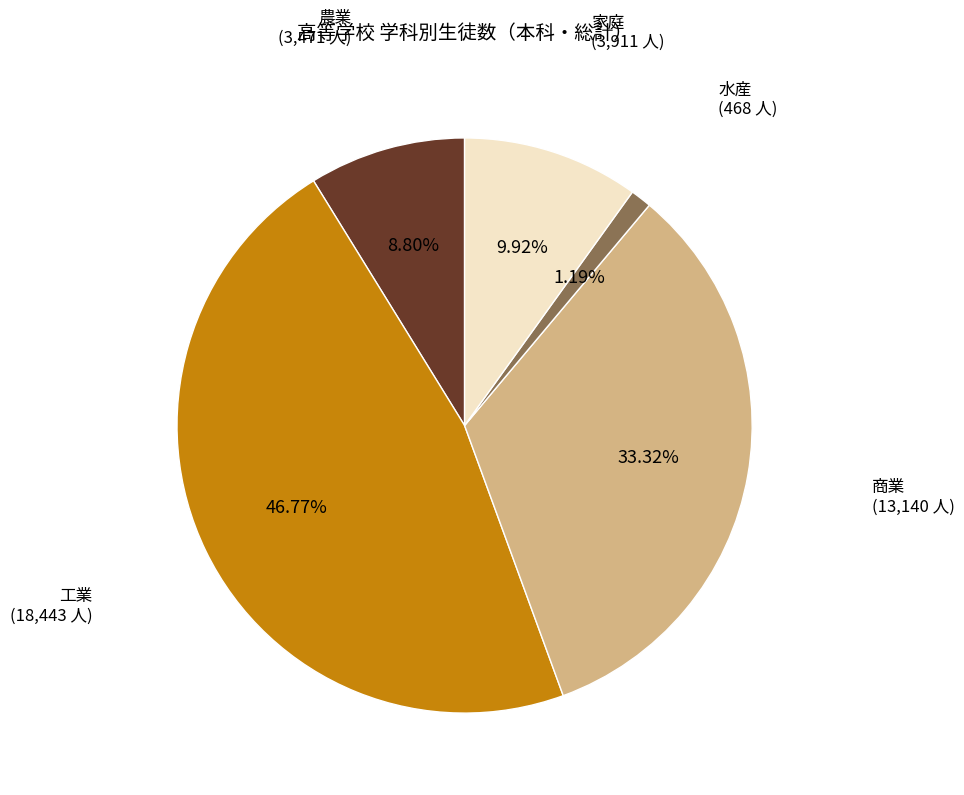

Does any single category account for the majority?

No